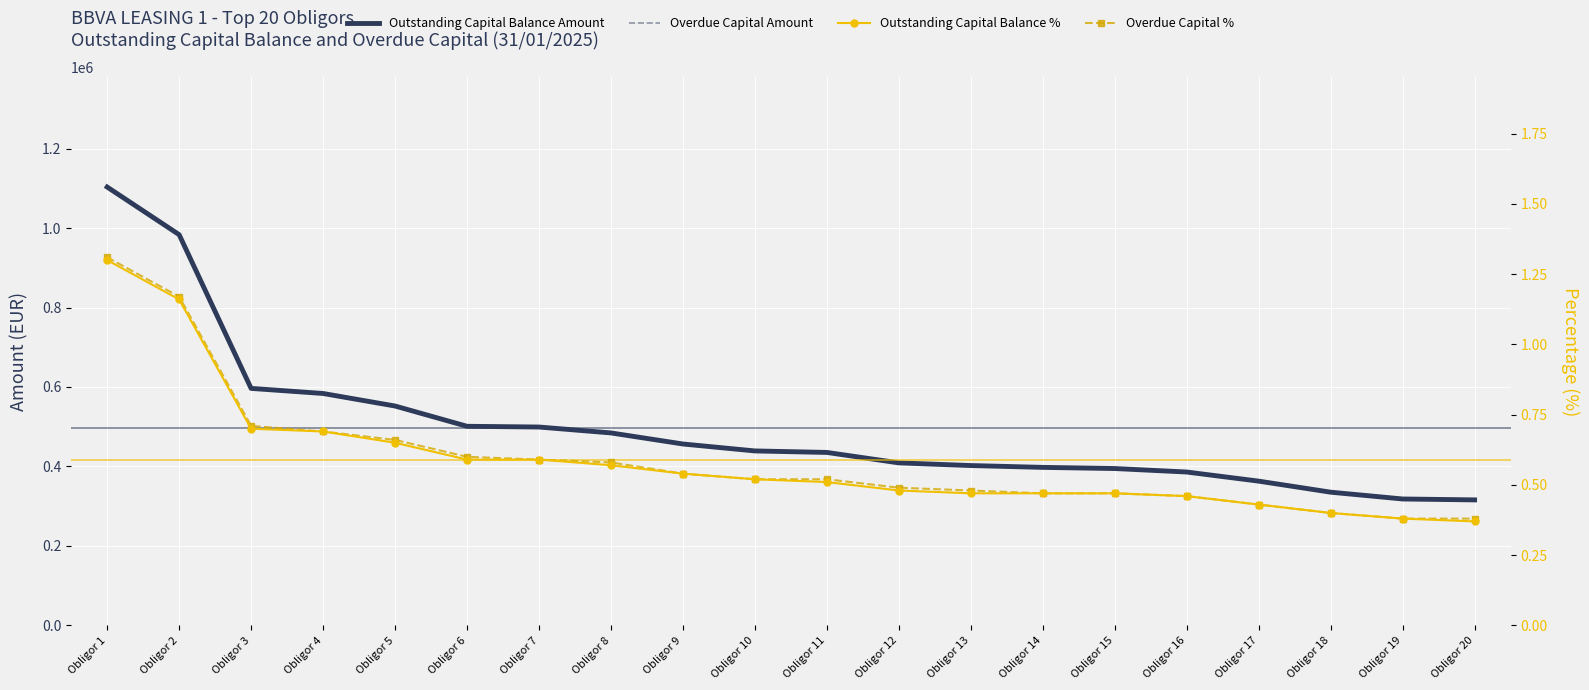

True or false: Overdue Capital Amount and Overdue Capital % intersect in this chart.

False